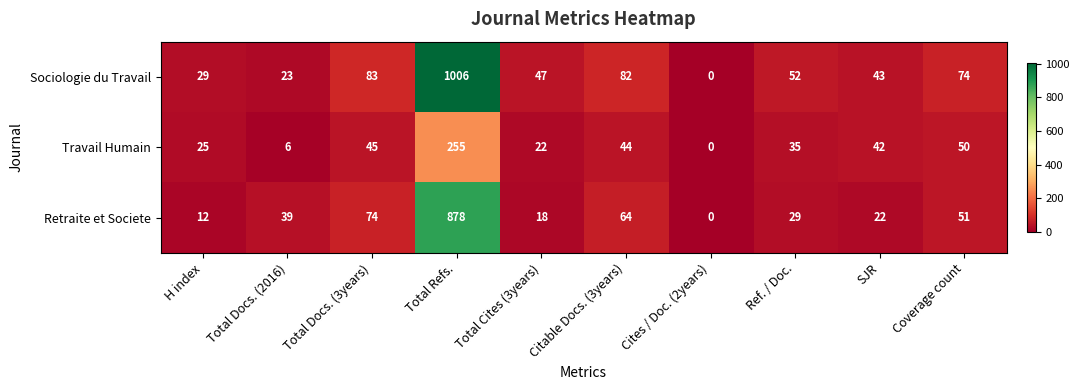

What is the highest value of the Retraite et Societe series?

878